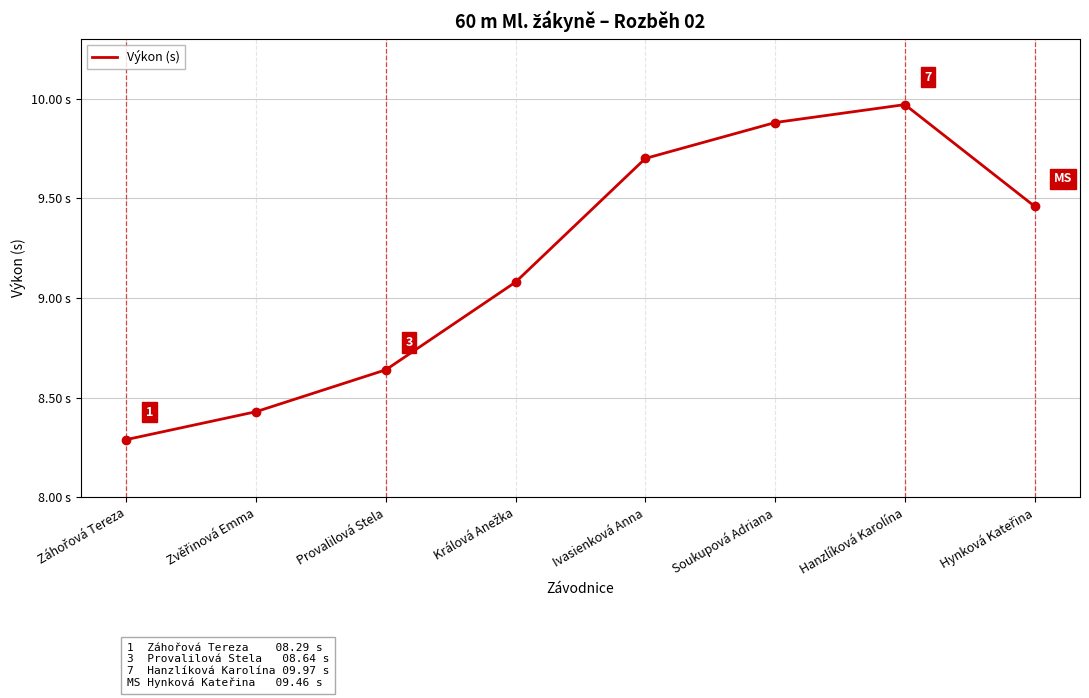

Does the chart have visible grid lines?

Yes